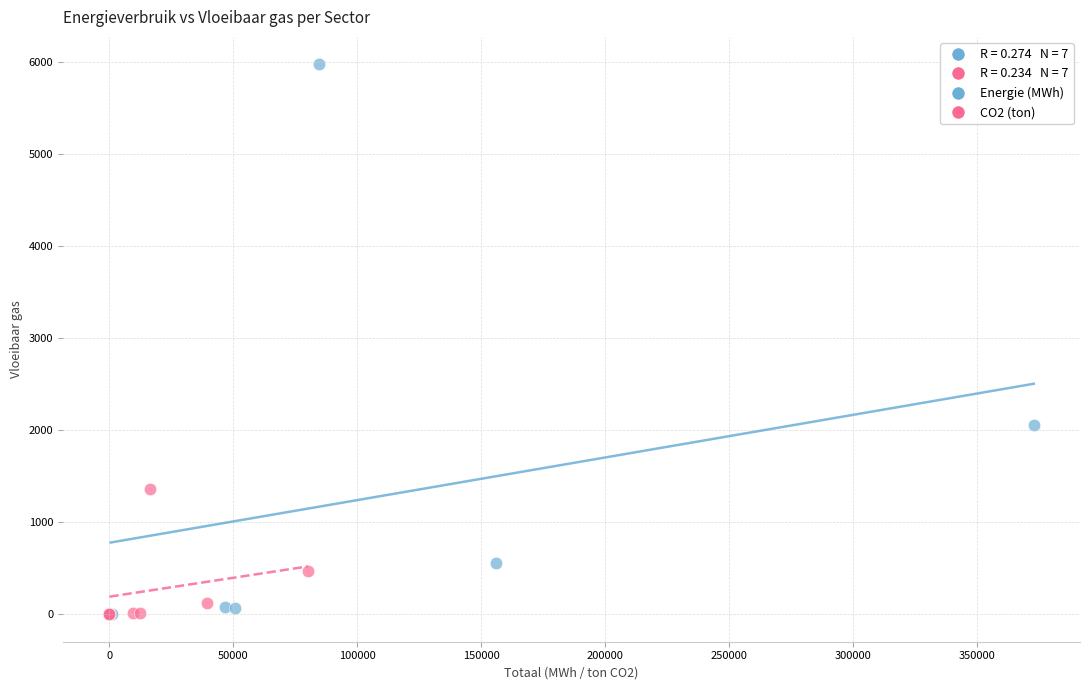

Which series has the largest Y range (max minus min)?

Energie (MWh)